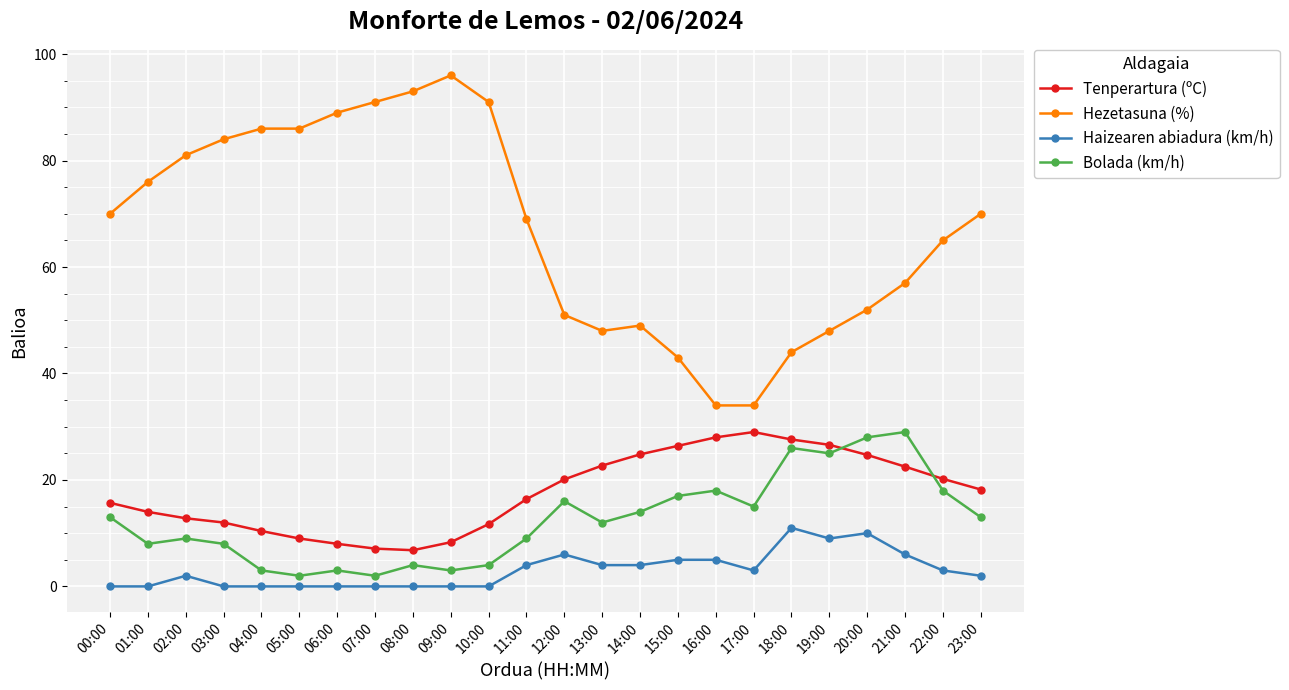

What is the label of the 12th point from the left?

11:00